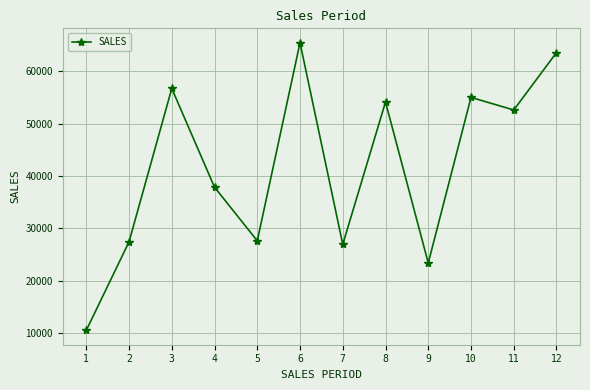

At which category does the data reach its first local peak?

3